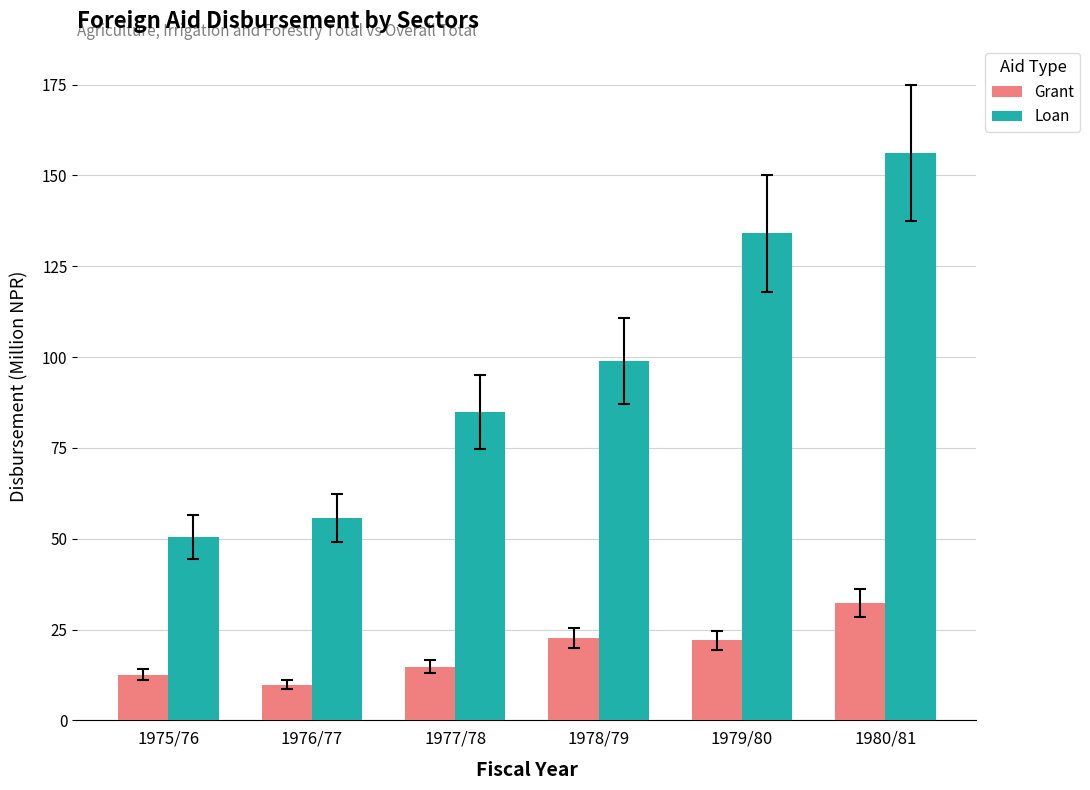

How many bars are there in total?

12